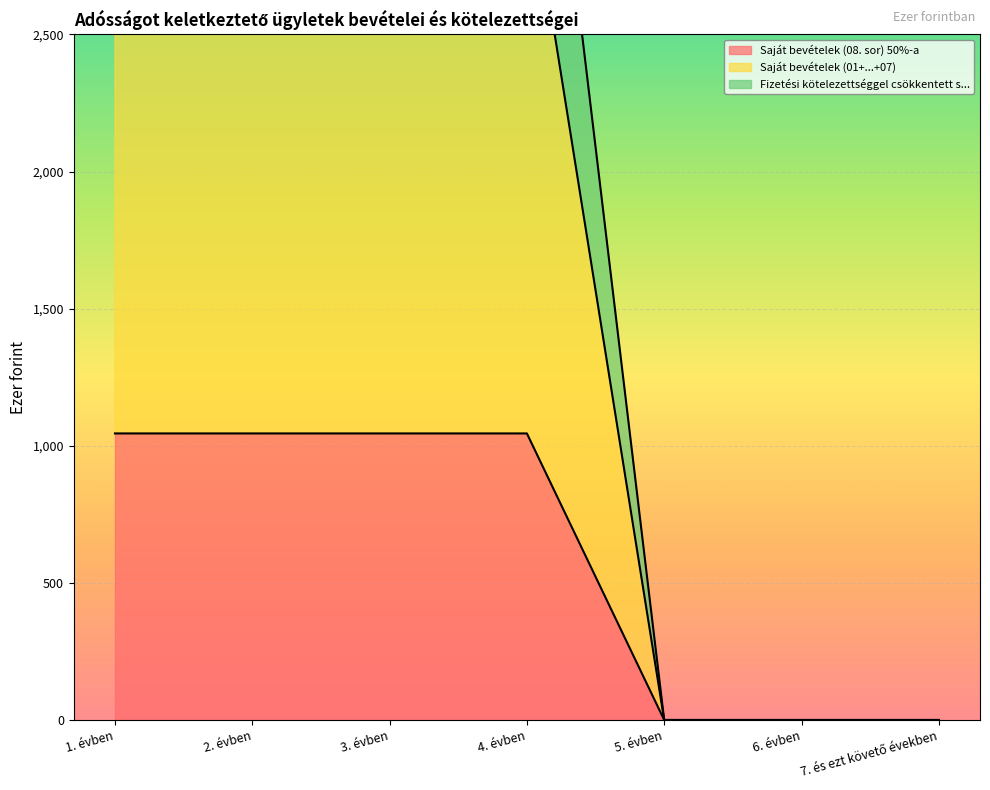

At which category does the chart reach its minimum across all series?

5. évben